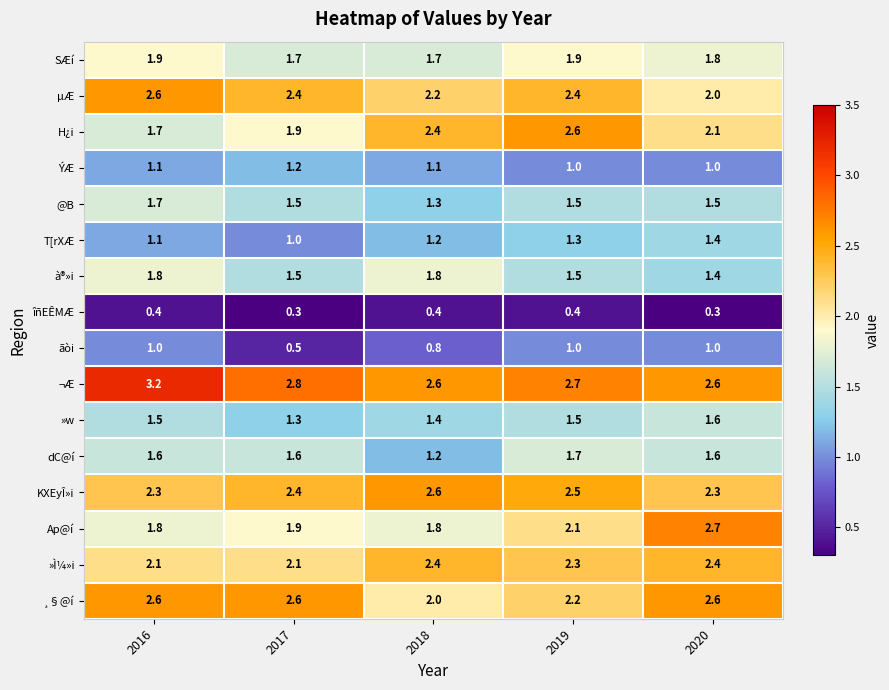

What is the difference between the highest and lowest values at 2018?

2.2